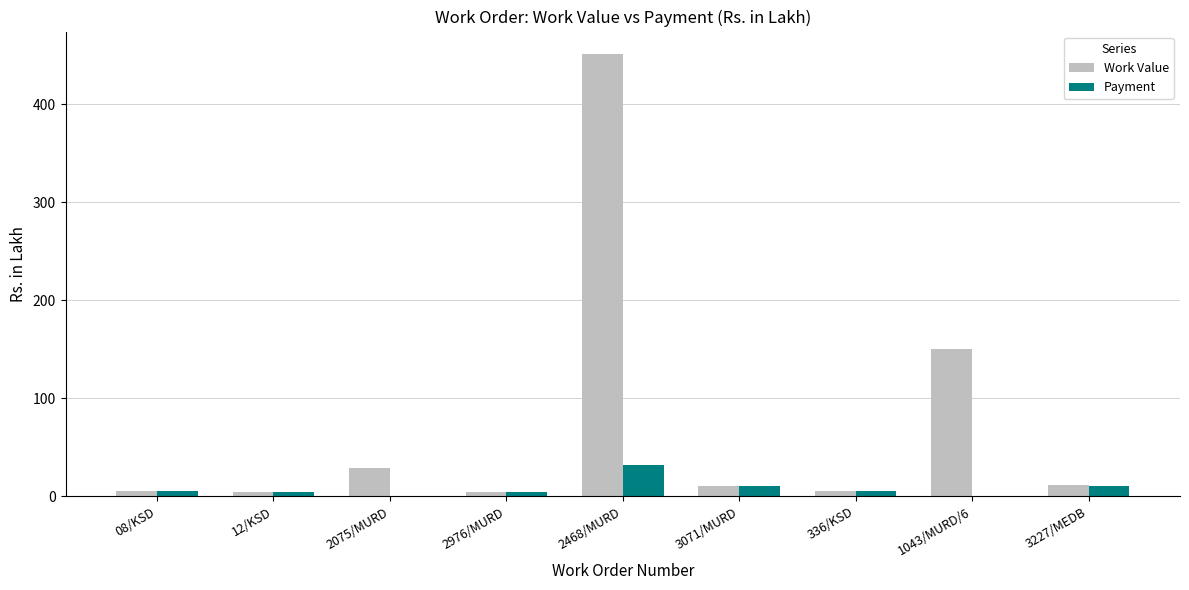

Which series has the largest total across all categories?

Work Value